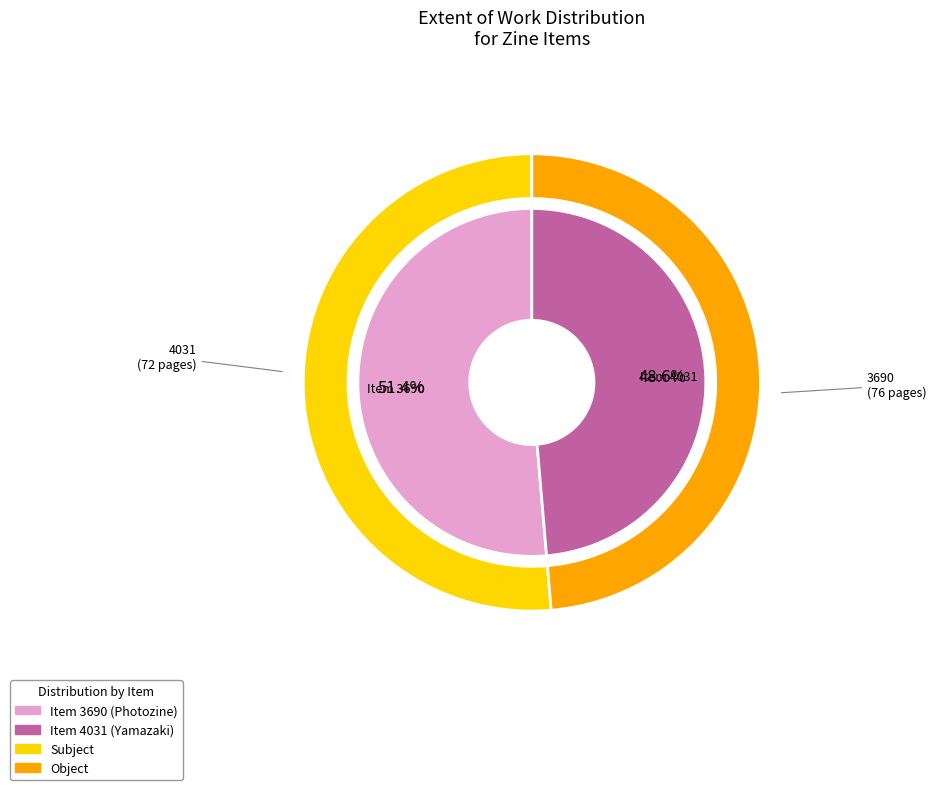

How many segments does this pie chart have?

2